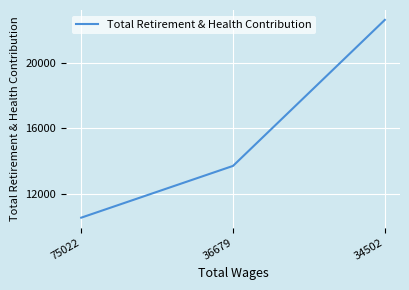

Rank the categories by value from highest to lowest.

34502, 36679, 75022